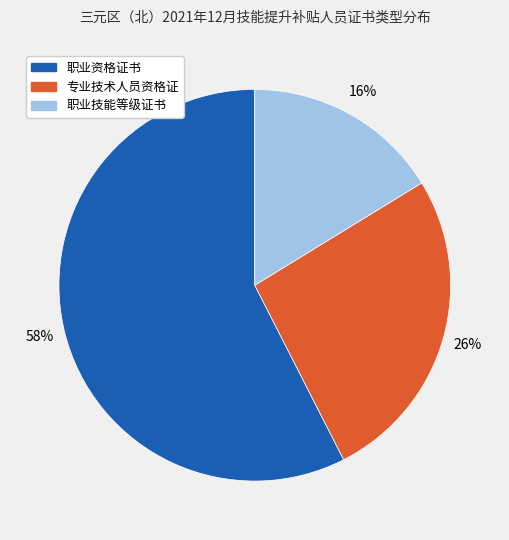

True or false: 职业技能等级证书 accounts for 16% of the total.

True